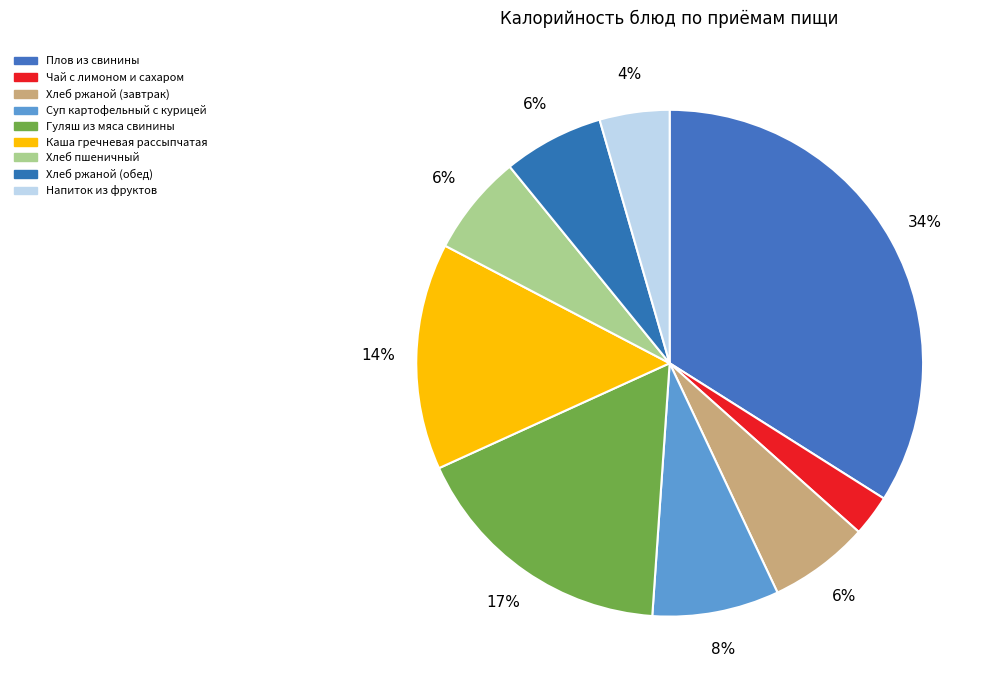

Is the sum of Суп картофельный с курицей and Хлеб ржаной (обед) greater than half?

No